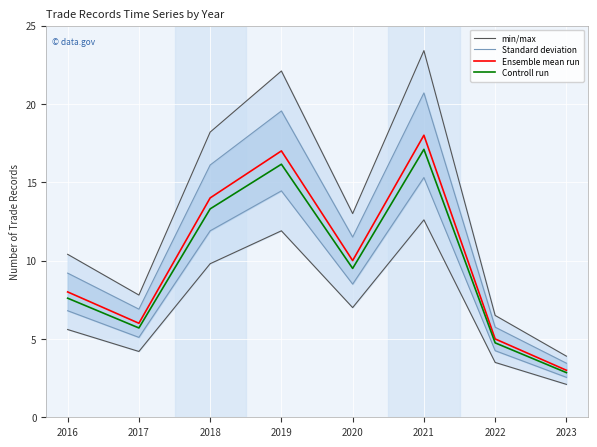

What is the minimum value for Ensemble mean run?

3.0